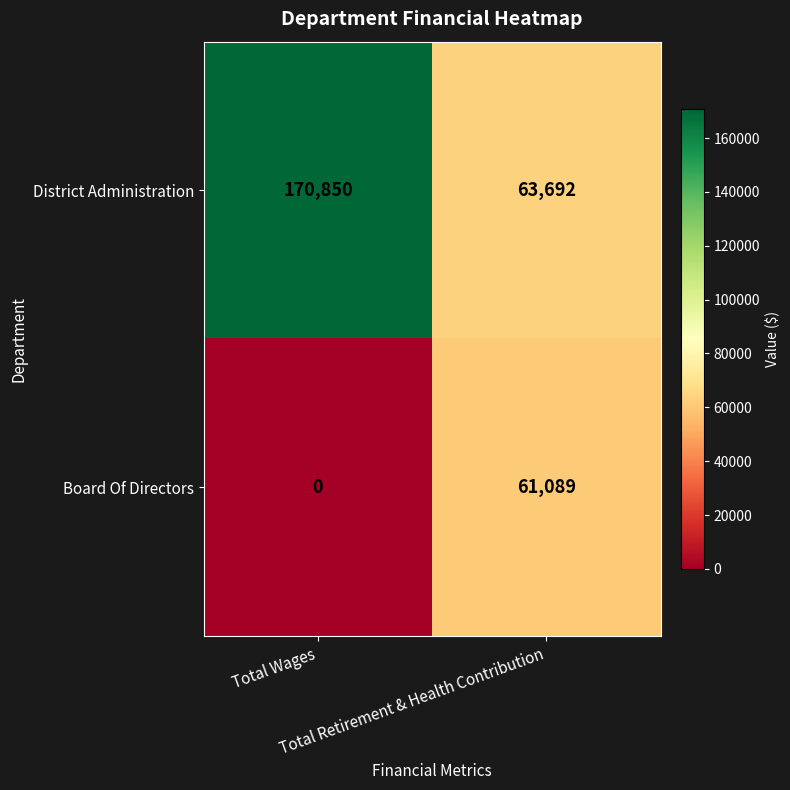

Rank the series by their maximum value, from lowest to highest.

Board Of Directors, District Administration